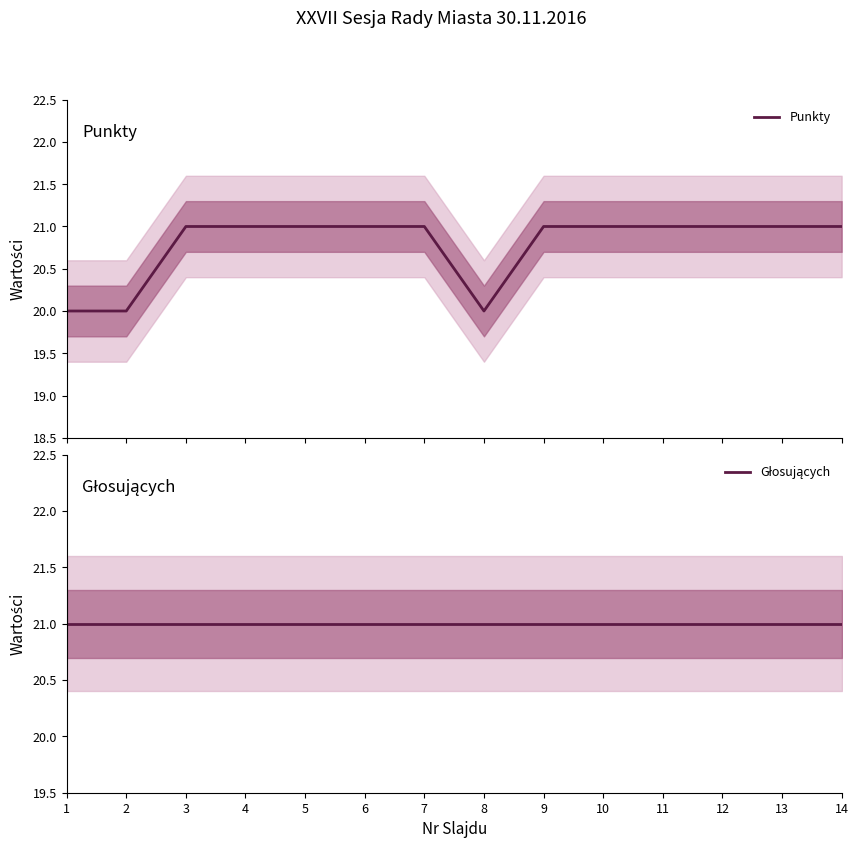

At which category is the sum across all series the highest?

3